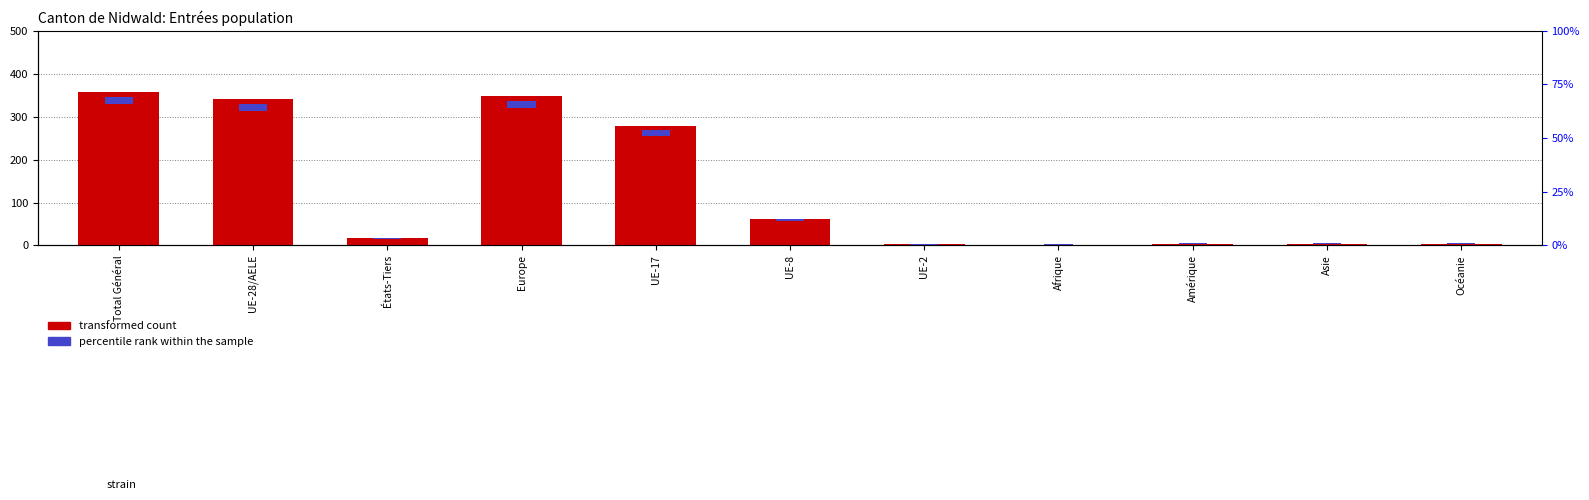

How many positive values does the Activités lucrative non contingentée series have?

10